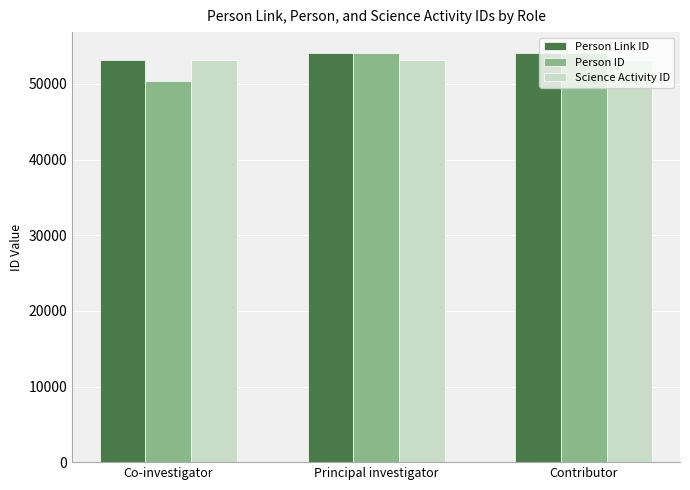

What is the sum of the Person ID values at Principal investigator and Co-investigator?

104553